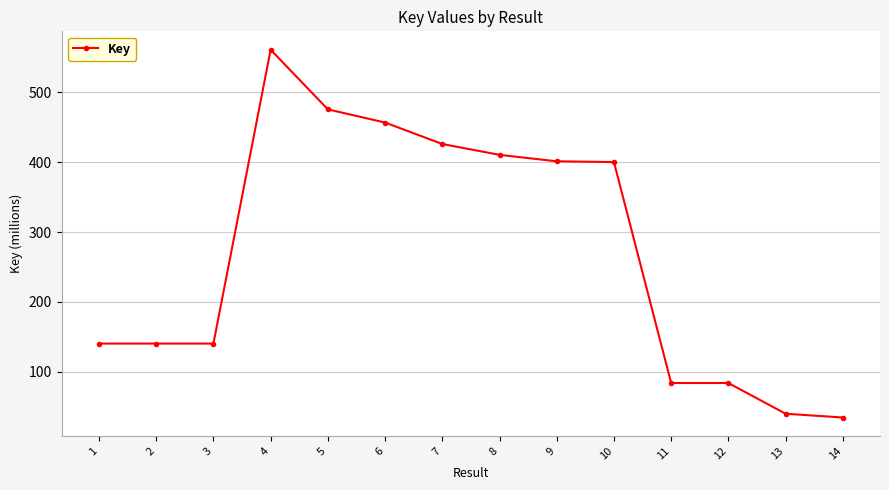

What is the greatest value displayed?

560.8